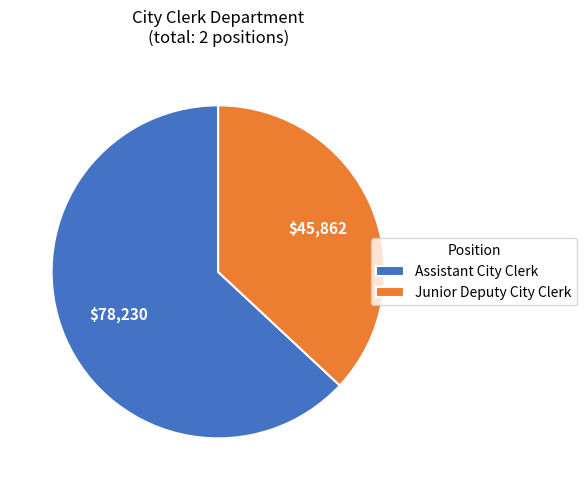

Which category accounts for the majority?

Assistant City Clerk